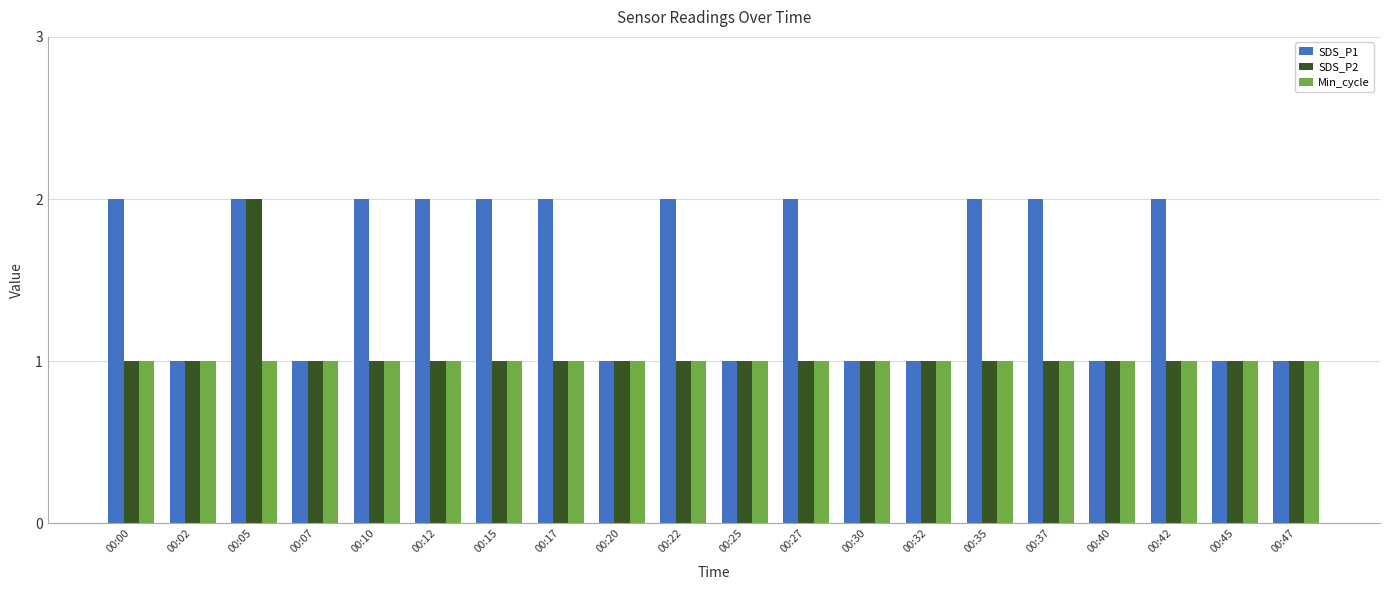

True or false: SDS_P2 has a value of 1 at 00:35.

True